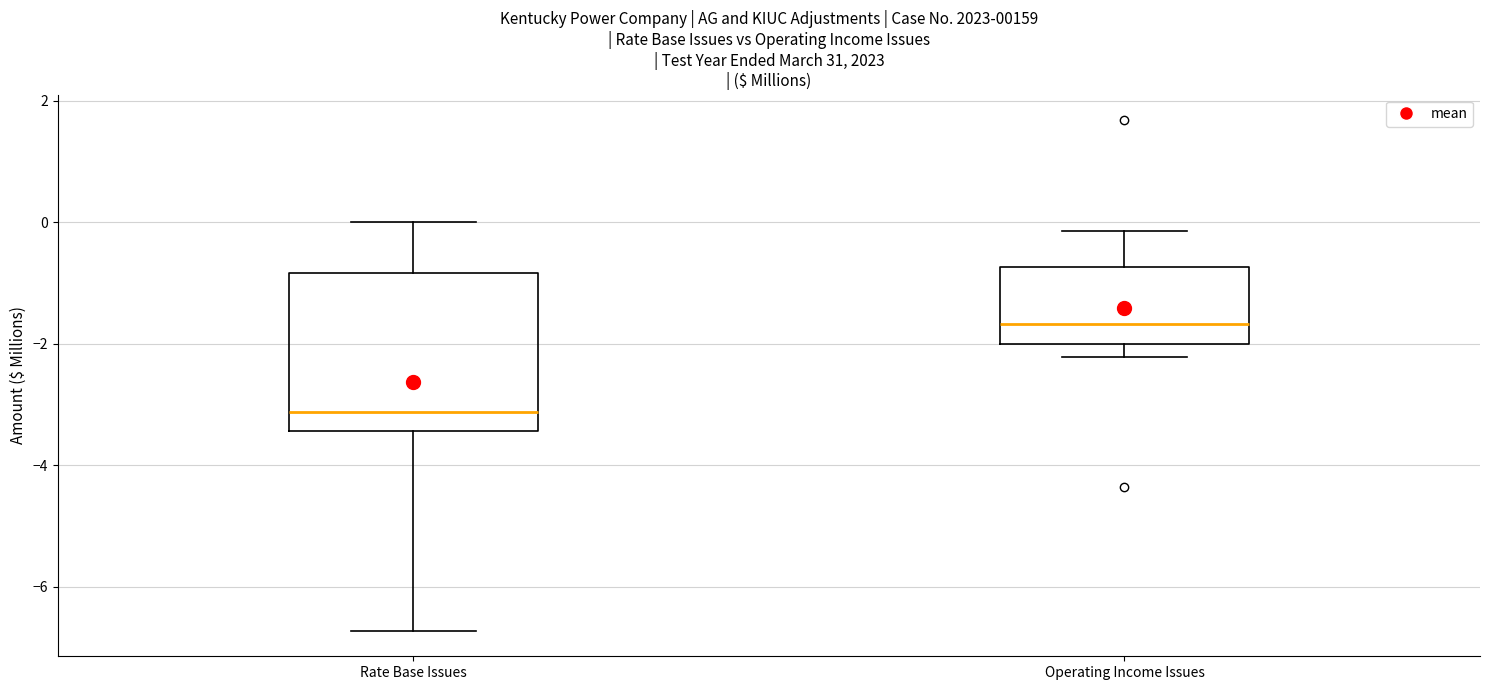

Comparing the boxes themselves (not the whiskers), which one is the tallest?

Rate Base Issues